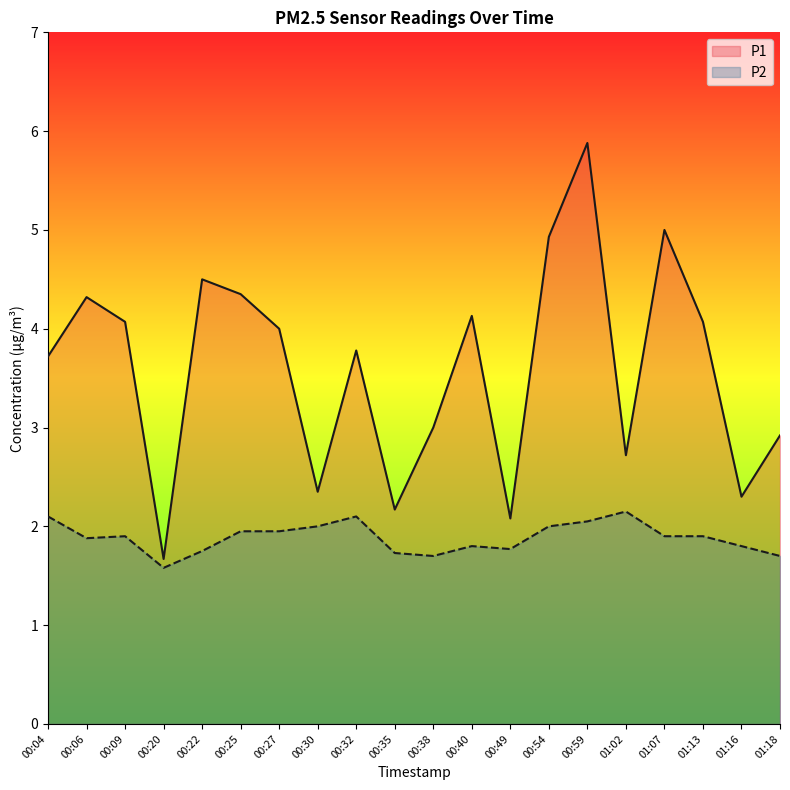

The P1 series shows 2.3 at 01:16. True or false?

True